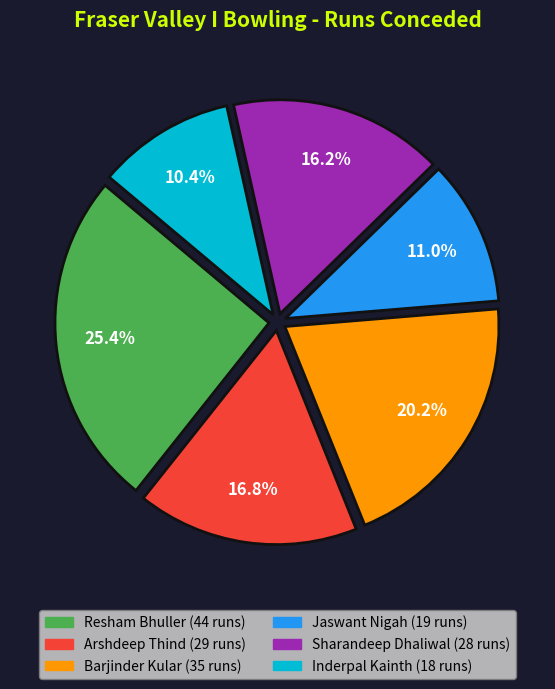

Which has a higher value, Barjinder Kular or Sharandeep Dhaliwal?

Barjinder Kular